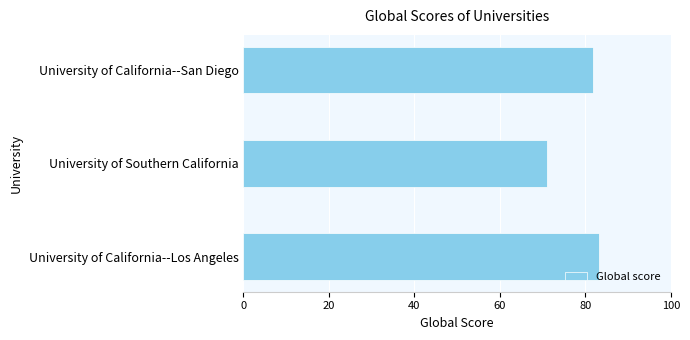

Where is the data nearest to the value 77?

University of California--San Diego